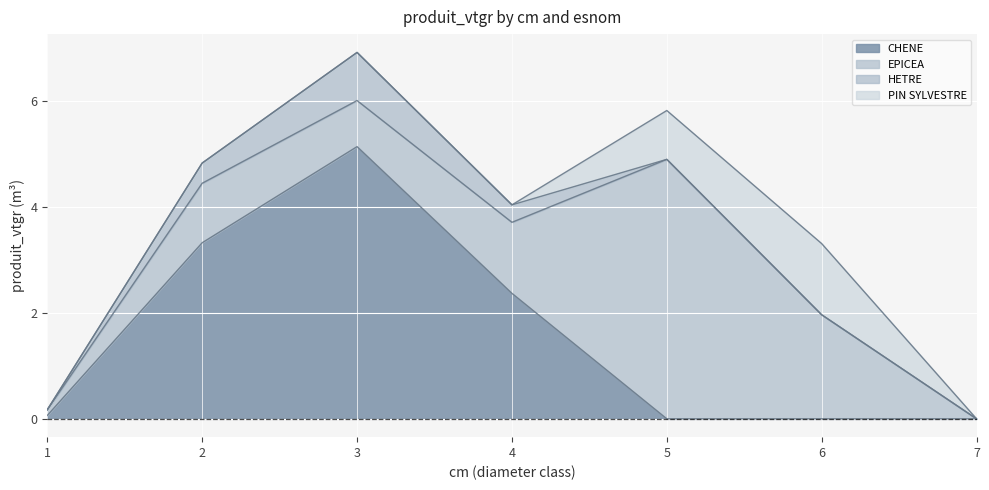

Reading left to right, transcribe all the data shown in this chart.

CHENE: 0.1	3.3	5.1	2.4	0.0	0.0	0.0
EPICEA: 0.1	1.1	0.9	1.3	4.9	2.0	0.0
HETRE: 0.0	0.4	0.9	0.3	0.0	0.0	0.0
PIN SYLVESTRE: 0.0	0.0	0.0	0.0	0.9	1.3	0.0